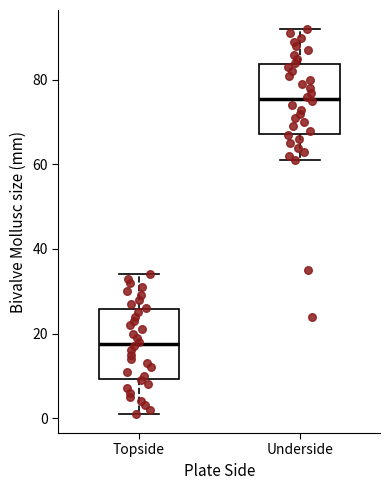

Reading left to right, transcribe this box plot: for each box, give where its median line is, the range the box spans, and where its two whiskers end, as read against the y-axis. The values are not printed on the chart, so give them approximately, as read against the axis.

Topside: median 18, box 10 to 26, whiskers 2 to 34
Underside: median 76, box 68 to 84, whiskers 62 to 92